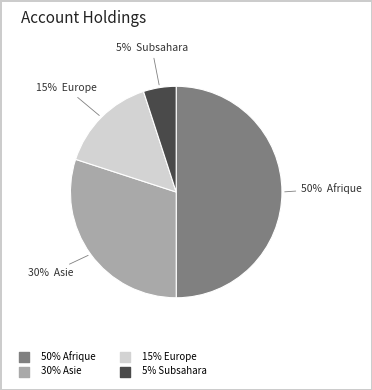

To the nearest percent, what is the difference between the largest and smallest slice percentages?

45%